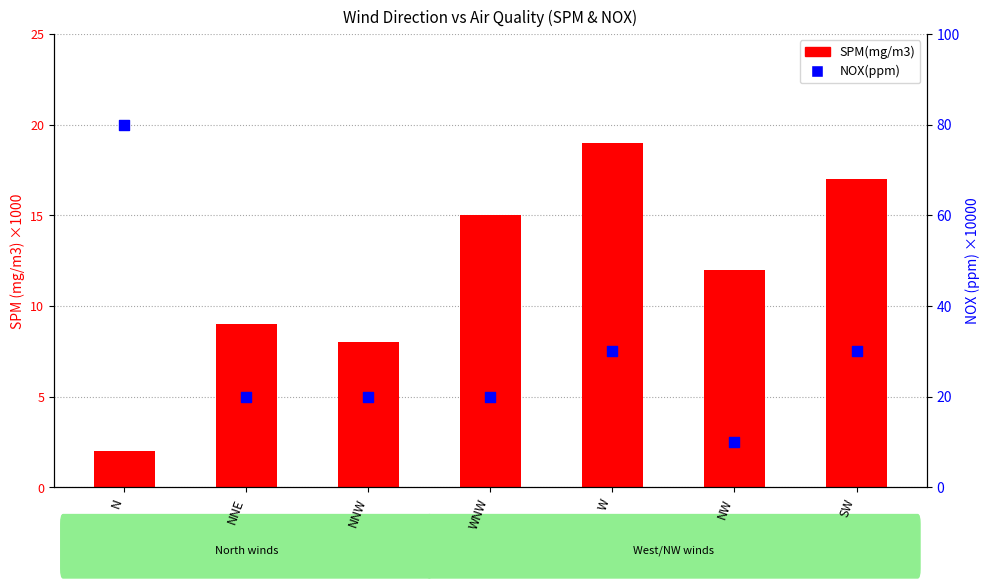

Which series reaches the maximum Y coordinate?

NOX(ppm)